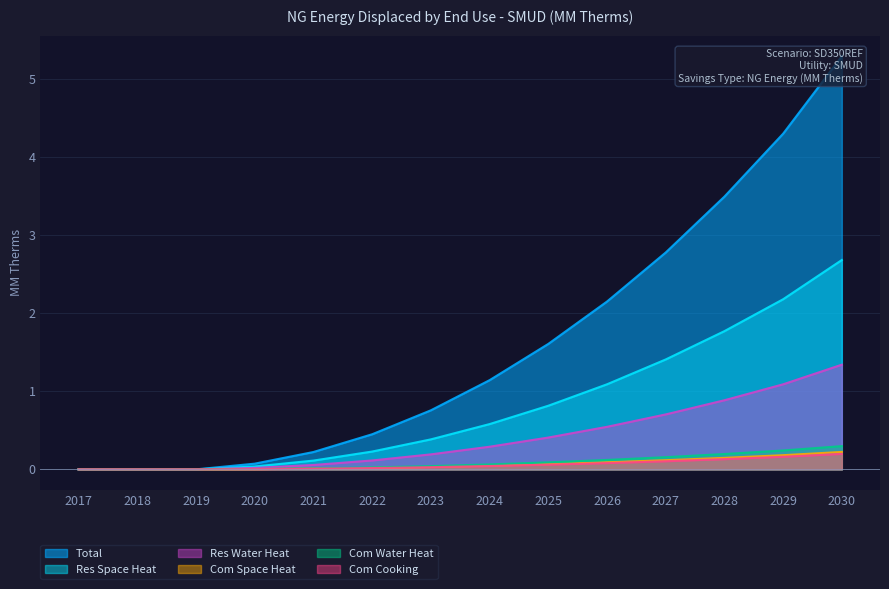

Which series changed the most between 2019 and 2028?

Total